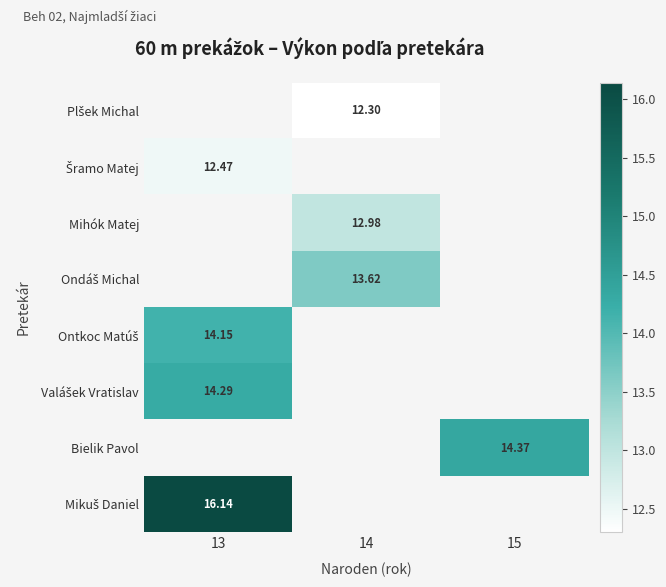

Where is Mikuš Daniel nearest to the value 16?

13